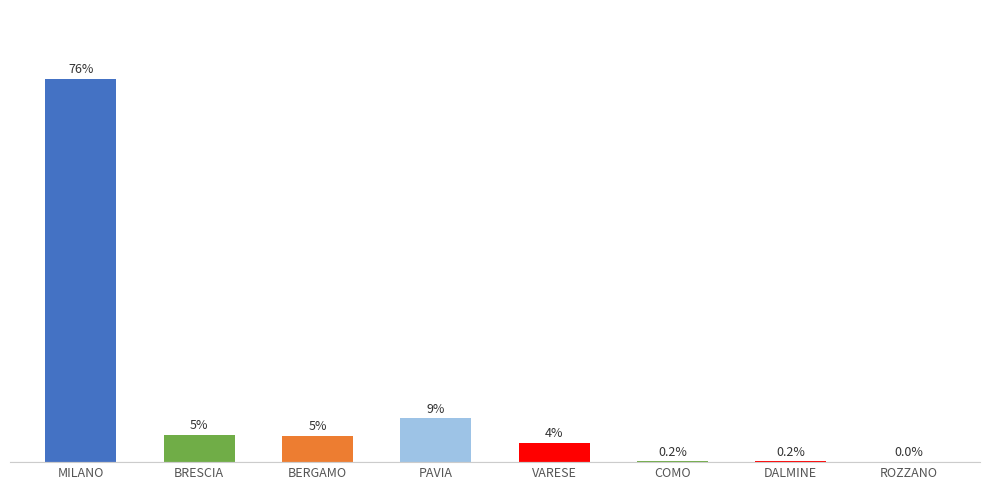

At which label does the data first exceed 5?

MILANO